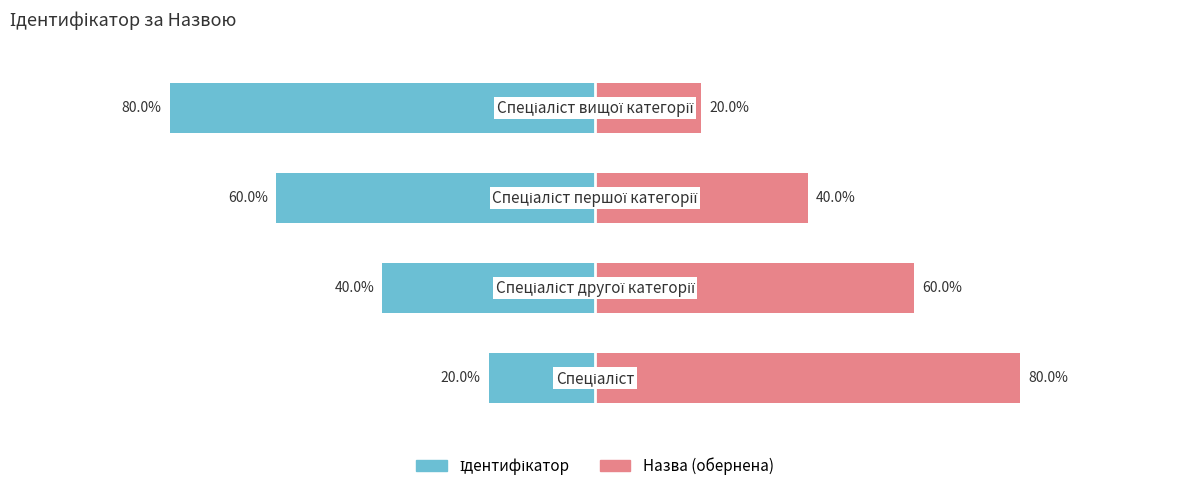

What are all the series names shown in the legend?

Ідентифікатор, Назва (обернена)